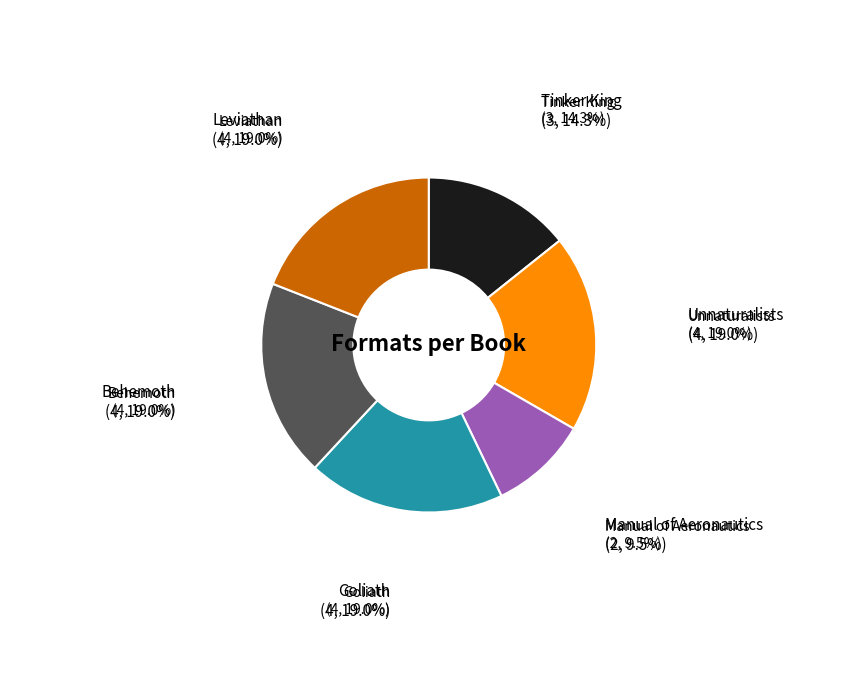

What percentage do Goliath and Behemoth together represent?

38.1%